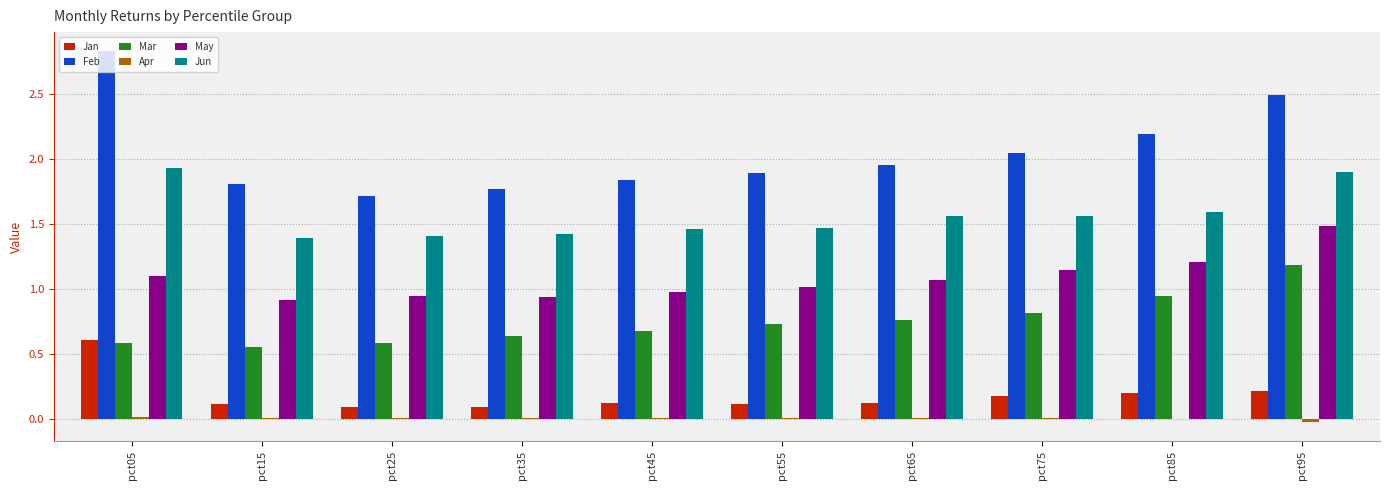

Which label corresponds to the largest value in the chart?

pct05